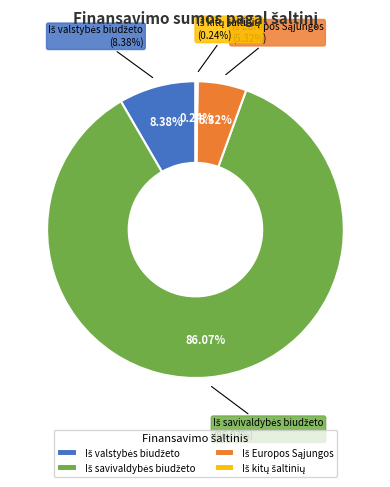

Does any single category account for the majority?

Yes